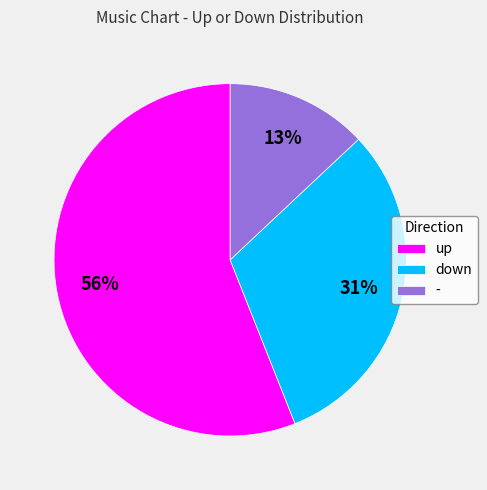

Does - represent more than half of the total?

No